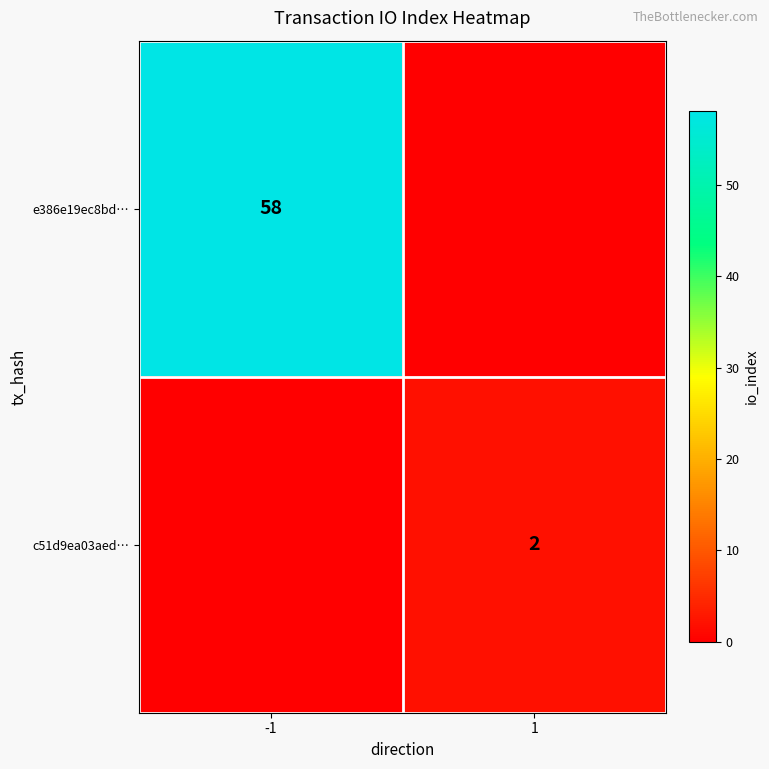

At which category is the sum across all series the highest?

-1